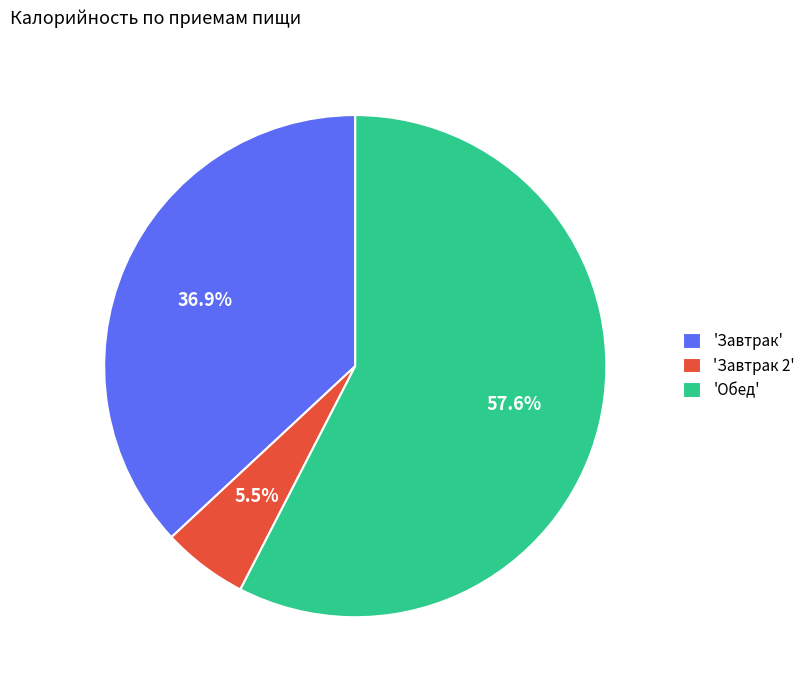

Approximately how many times larger is the value at 'Завтрак' compared to 'Завтрак 2'?

6.7